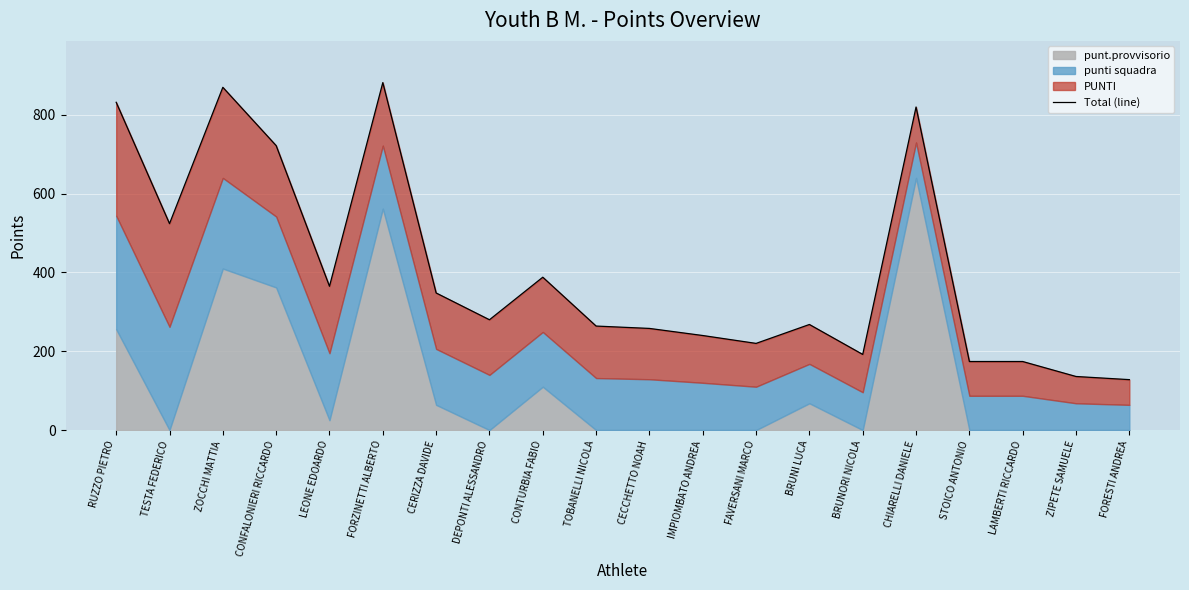

Reading left to right, what are all the values shown in this chart?

832	524	870	722	365	882	348	280	388	264	258	240	220	268	192	820	174	174	136	128